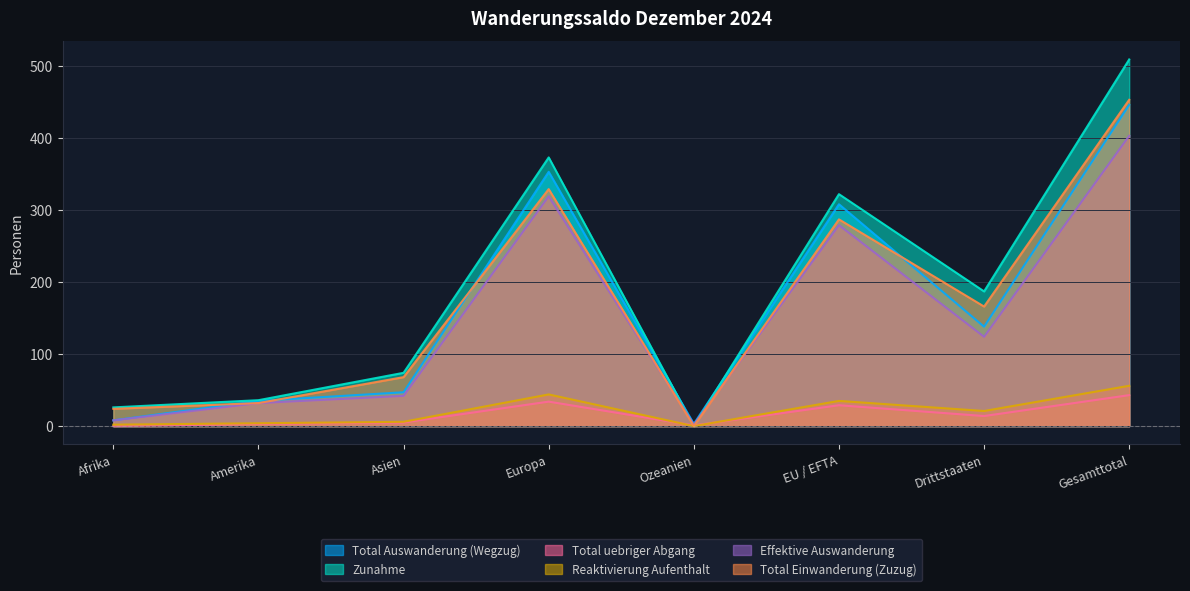

Which series changed the most between Drittstaaten and Gesamttotal?

Zunahme